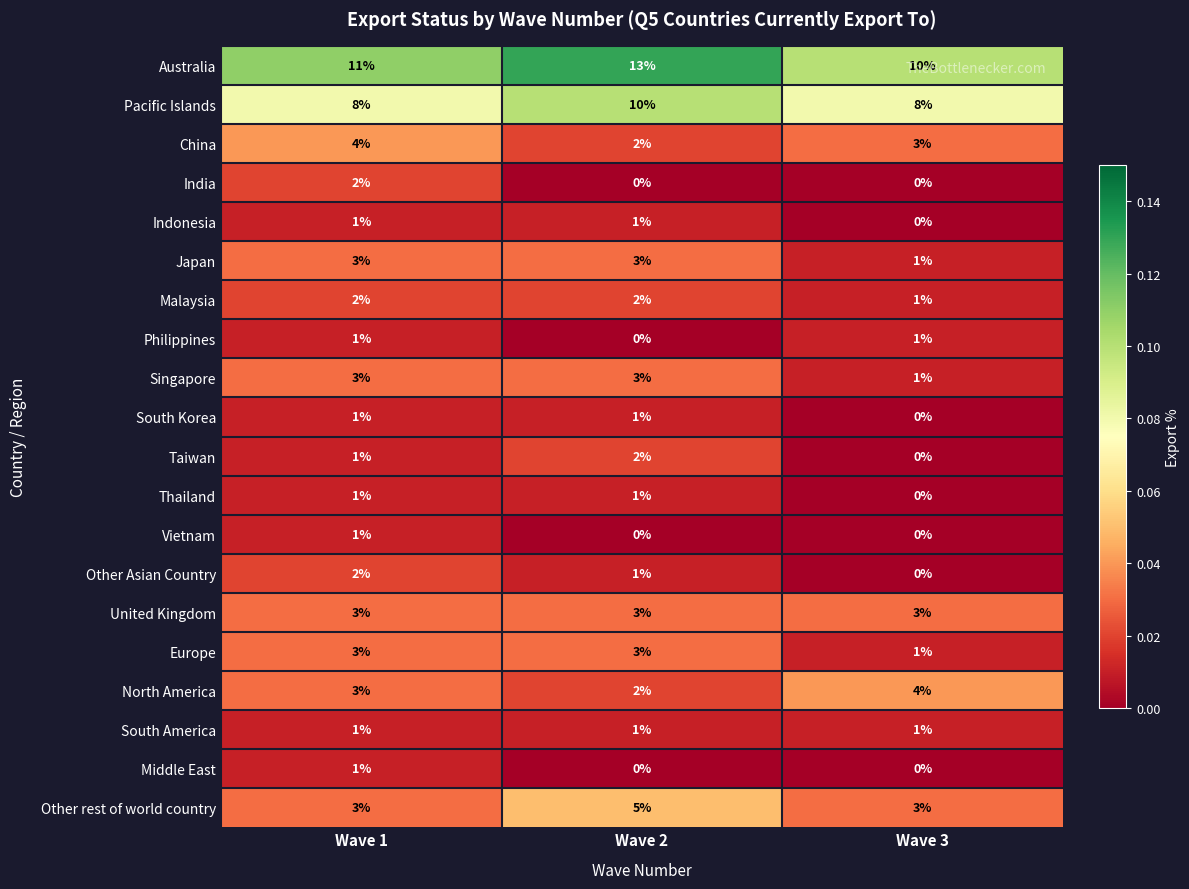

At how many categories does at least one series exceed 0?

3